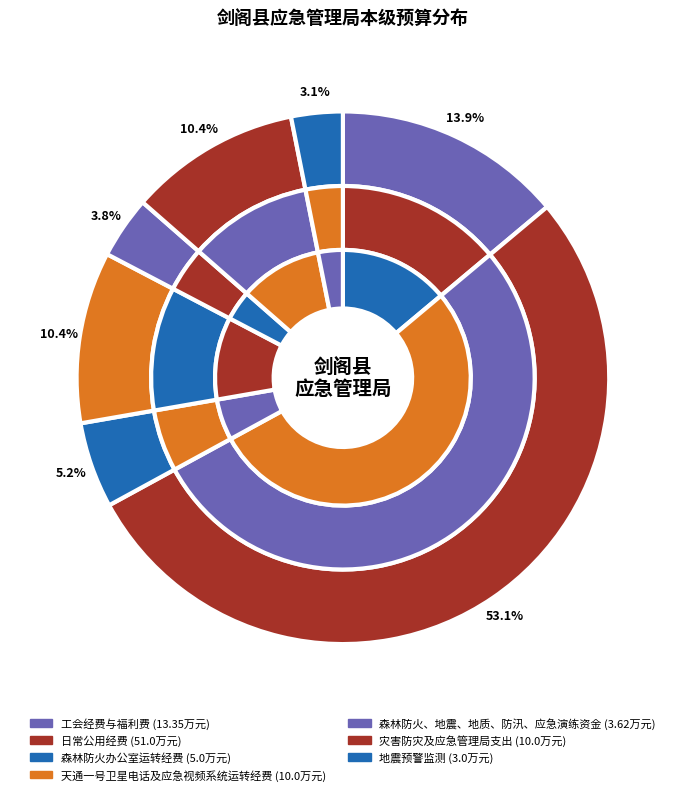

What is the ratio of the value at 森林防火、地震、地质、防汛、应急演练资金 to the value at 森林防火办公室运转经费?

0.7